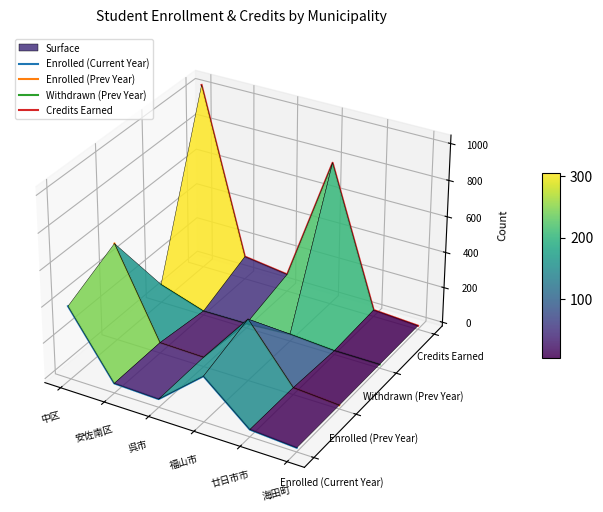

True or false: Enrolled (Prev Year) has more than 0 points higher than both neighbors.

True